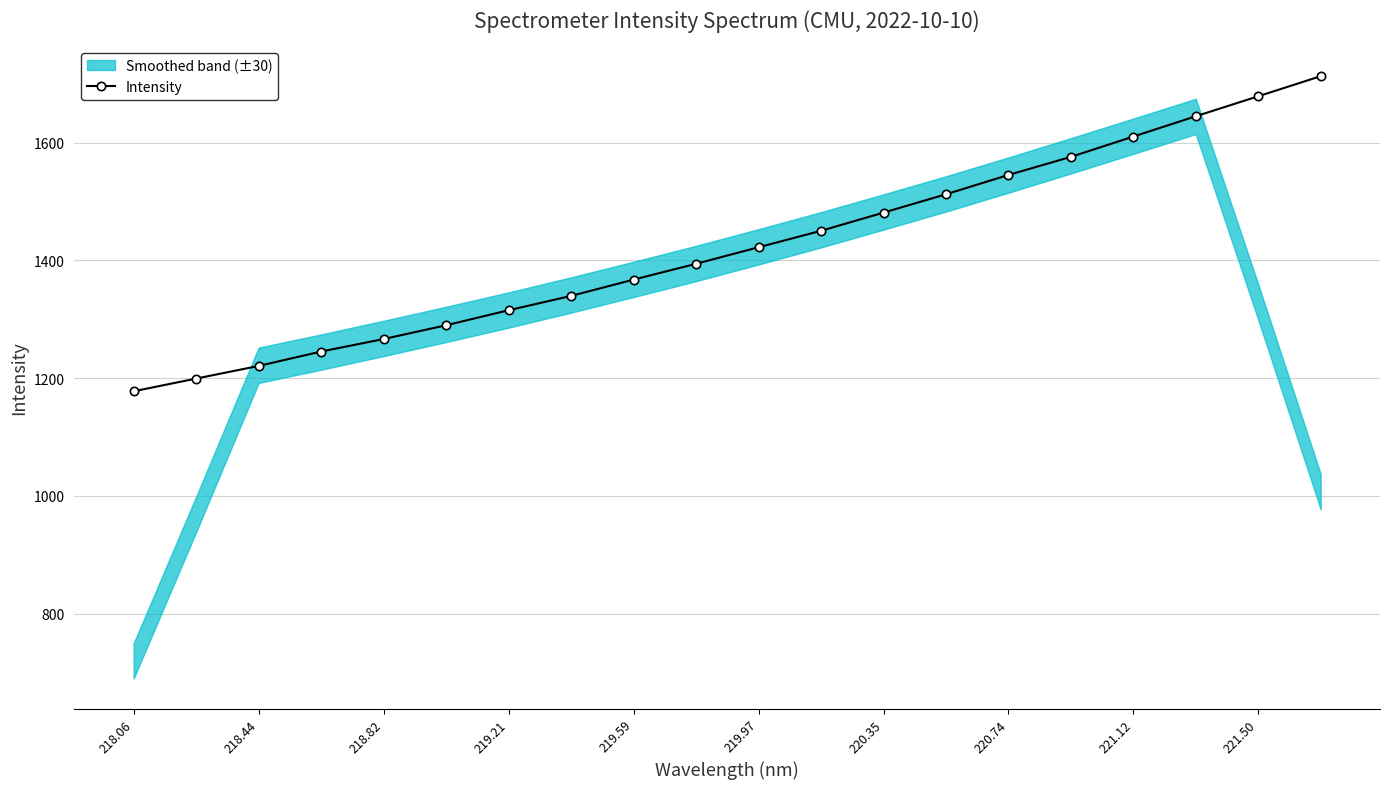

What is the highest value of the Intensity series?

1712.9